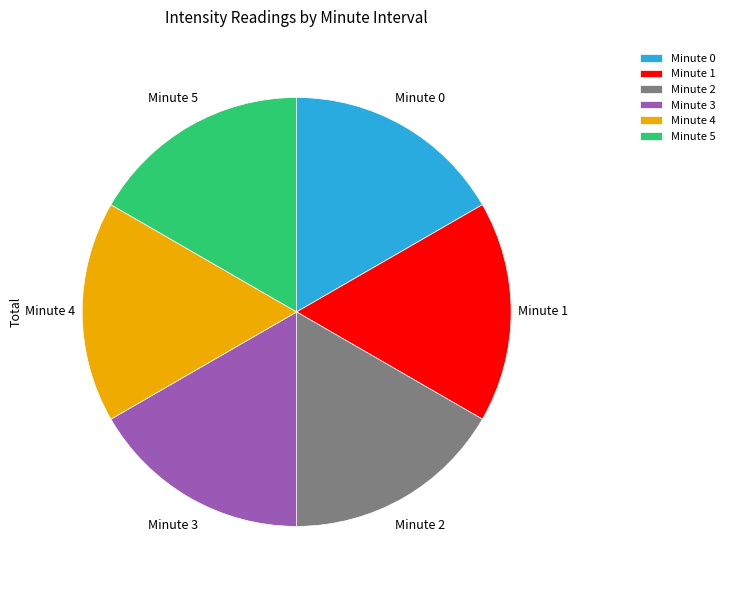

Combined, do Minute 3 and Minute 5 account for over 50%?

No